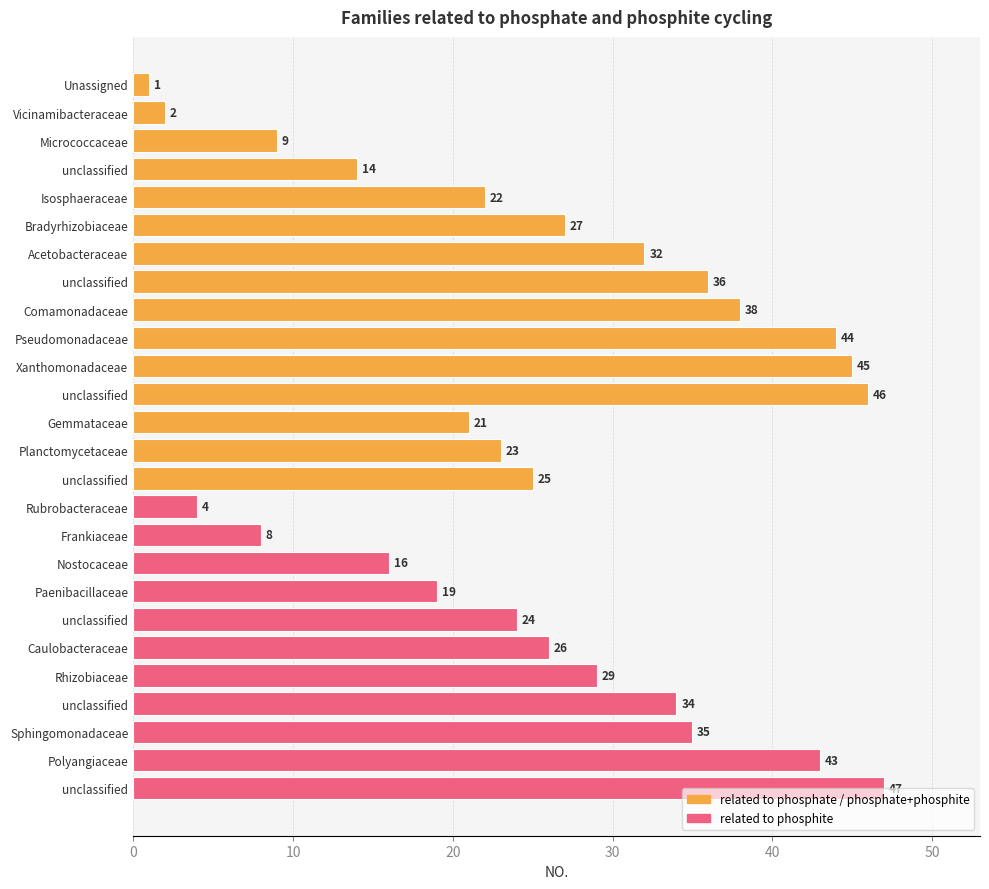

Does the chart contain any negative values?

No